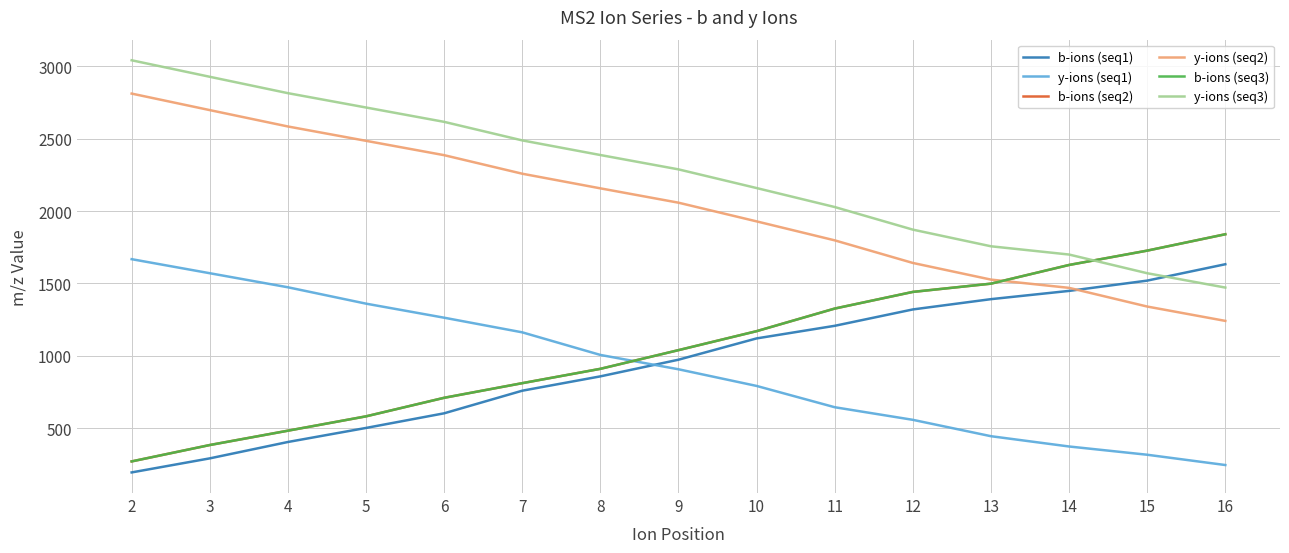

Is this an area chart (filled region under the line)?

No